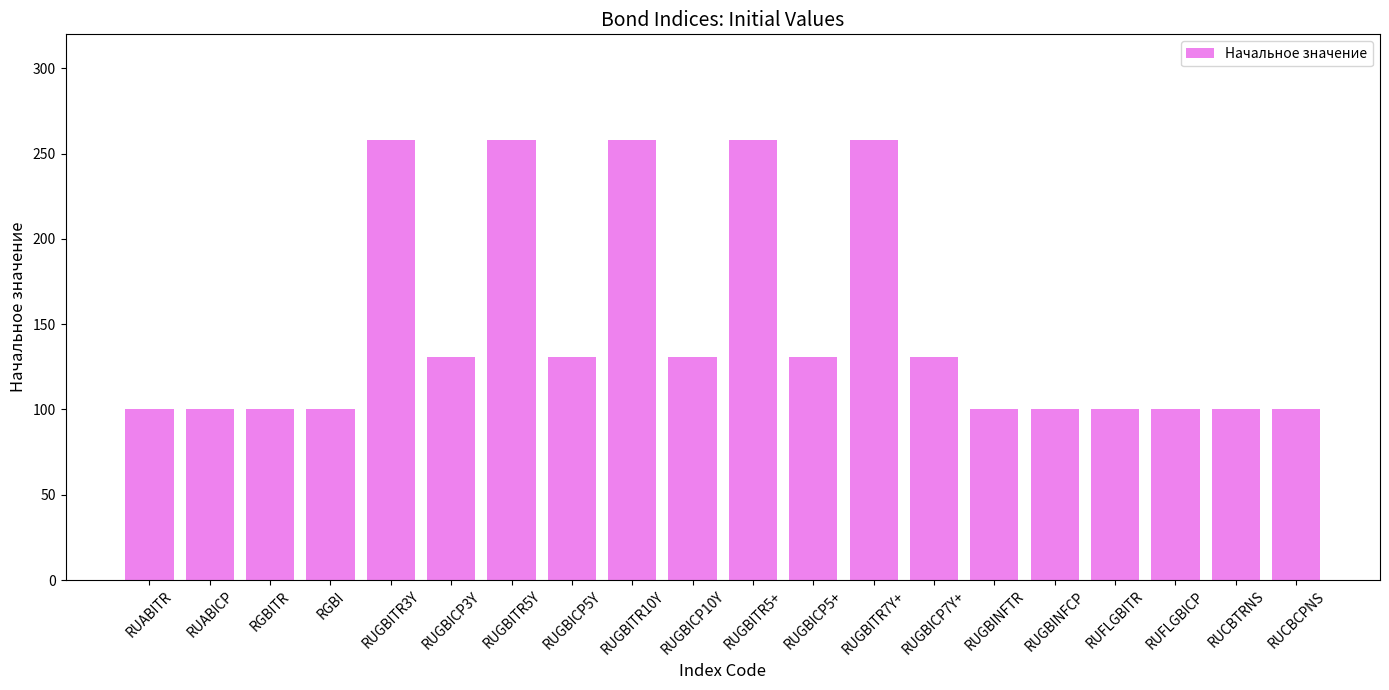

Reading left to right, list all the values displayed in this chart.

RUABITR=100.0	RUABICP=100.0	RGBITR=100.0	RGBI=100.0	RUGBITR3Y=257.8	RUGBICP3Y=130.6	RUGBITR5Y=257.8	RUGBICP5Y=130.6	RUGBITR10Y=257.8	RUGBICP10Y=130.6	RUGBITR5+=257.8	RUGBICP5+=130.6	RUGBITR7Y+=257.8	RUGBICP7Y+=130.6	RUGBINFTR=100.0	RUGBINFCP=100.0	RUFLGBITR=100.0	RUFLGBICP=100.0	RUCBTRNS=100.0	RUCBCPNS=100.0